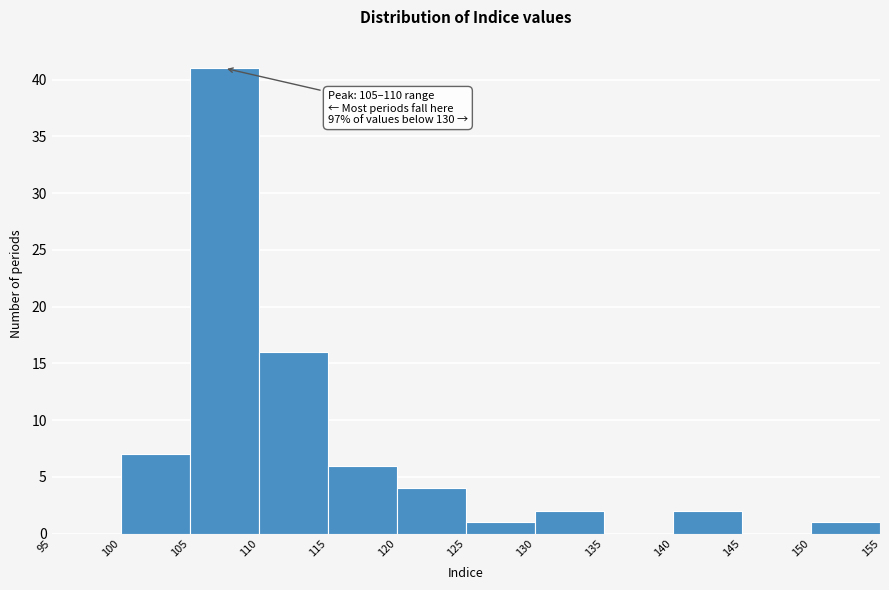

Which range on the x-axis has the tallest bar?

105 to 110